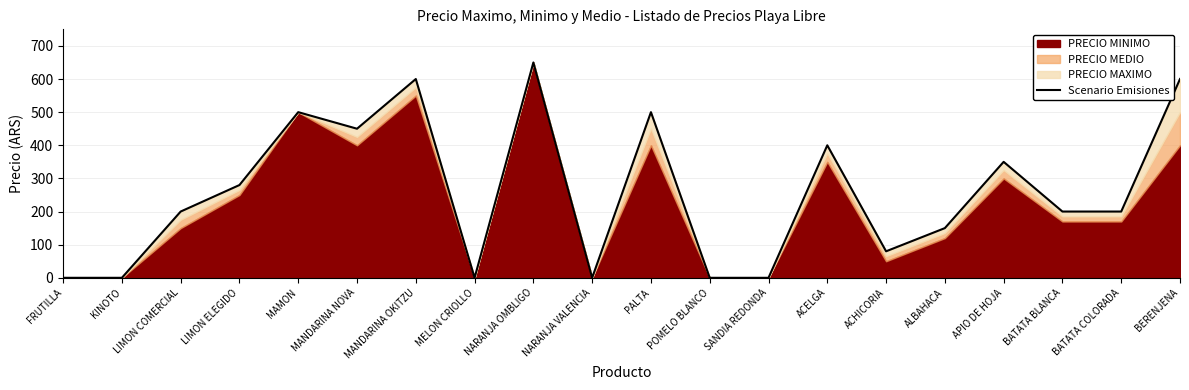

Rank the categories by value from highest to lowest.

NARANJA OMBLIGO, MANDARINA OKITZU, BERENJENA, MAMON, PALTA, MANDARINA NOVA, ACELGA, APIO DE HOJA, LIMON ELEGIDO, LIMON COMERCIAL, BATATA BLANCA, BATATA COLORADA, ALBAHACA, ACHICORIA, FRUTILLA, KINOTO, MELON CRIOLLO, NARANJA VALENCIA, POMELO BLANCO, SANDIA REDONDA